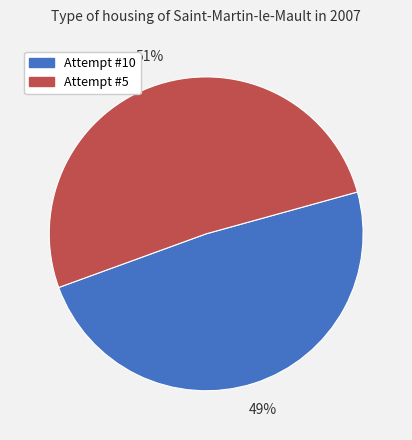

Rank the categories by value from lowest to highest.

Attempt #10, Attempt #5